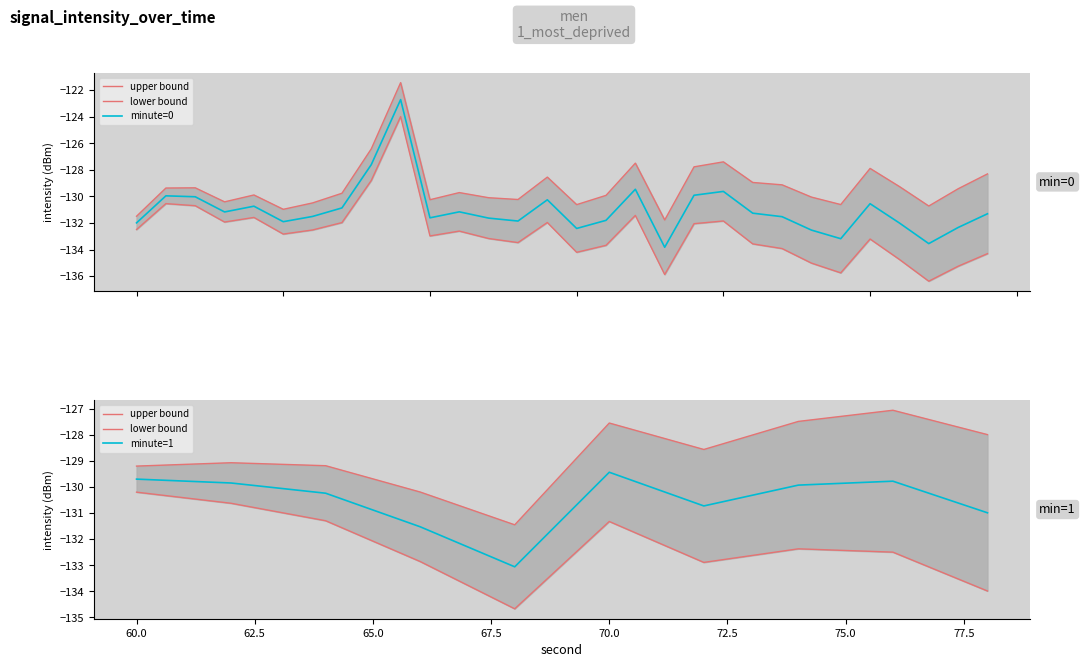

At which label does minute=1 reach its peak?

70.0